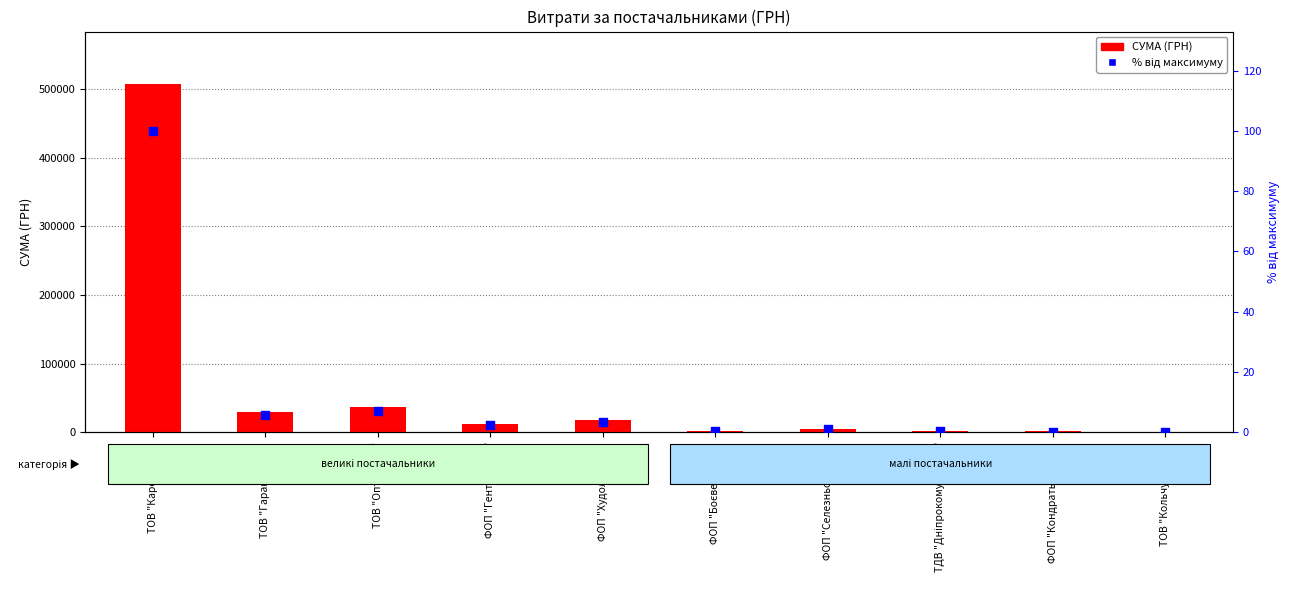

At how many categories does at least one series exceed 477613?

1